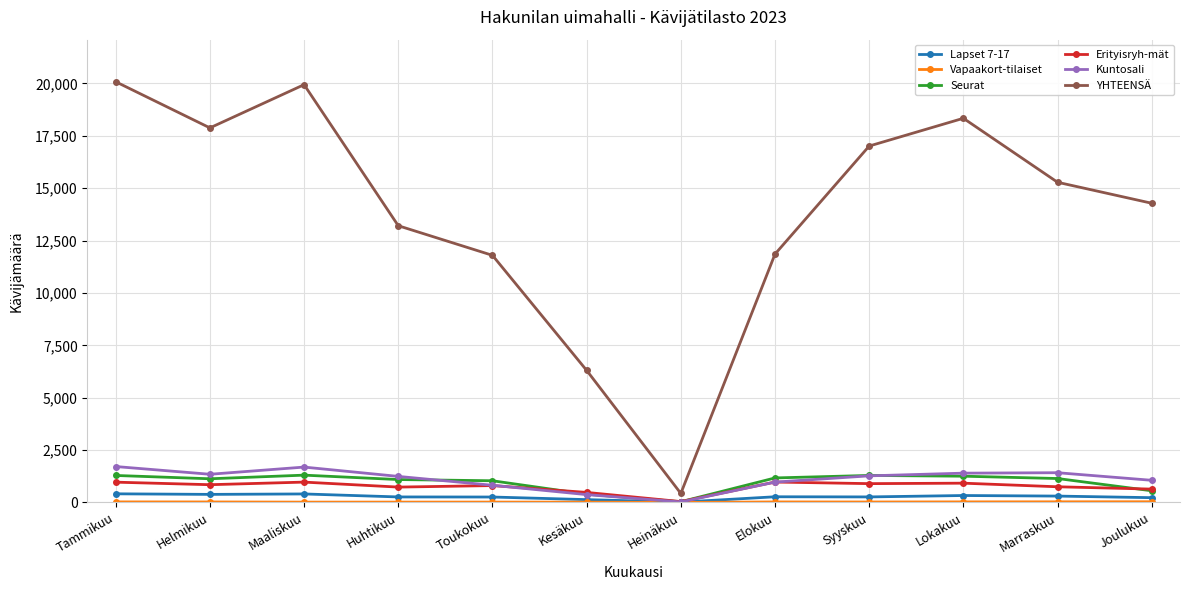

True or false: YHTEENSÄ has more than 1 points higher than both neighbors.

True